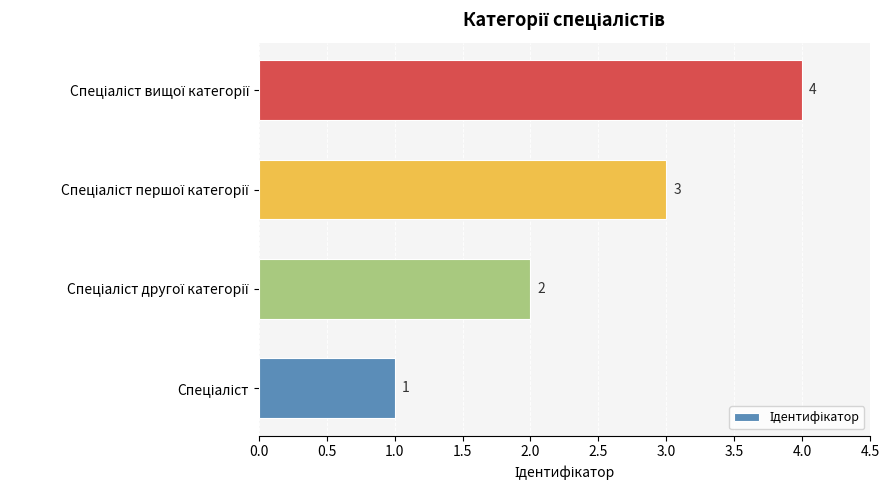

What is the sum of all values?

10